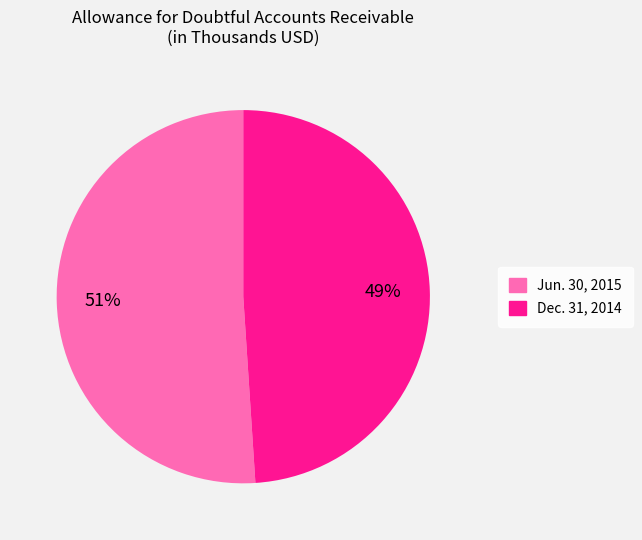

Count the number of slices in the pie.

2